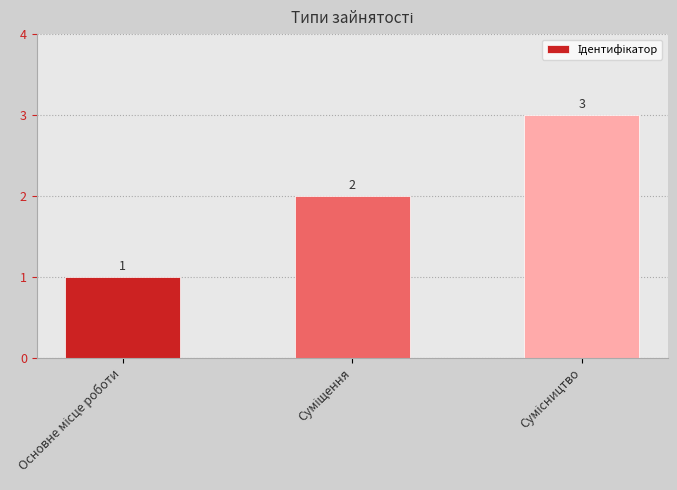

What is the value of the 3rd bar from the left?

3